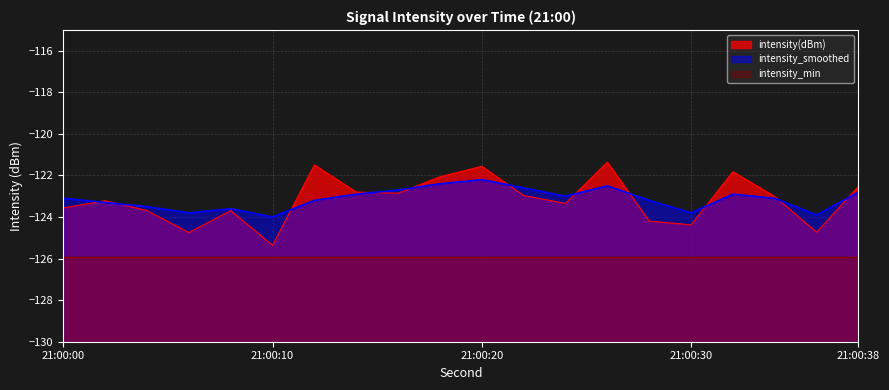

The intensity(dBm) series shows -124.7 at 6. True or false?

True